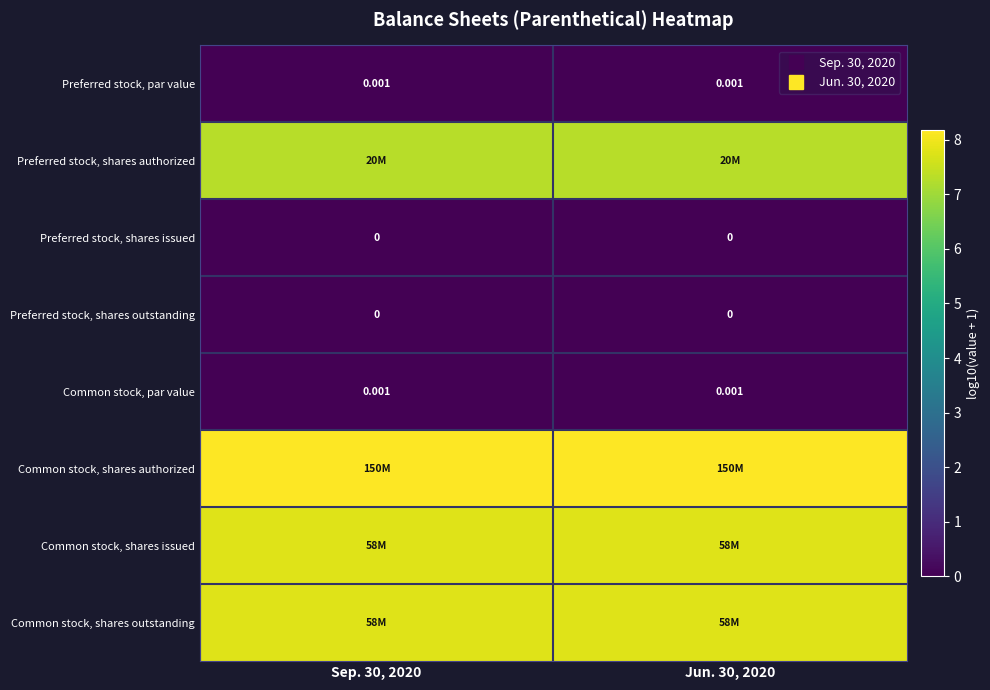

What is the difference between the highest and lowest values at Sep. 30, 2020?

8.2